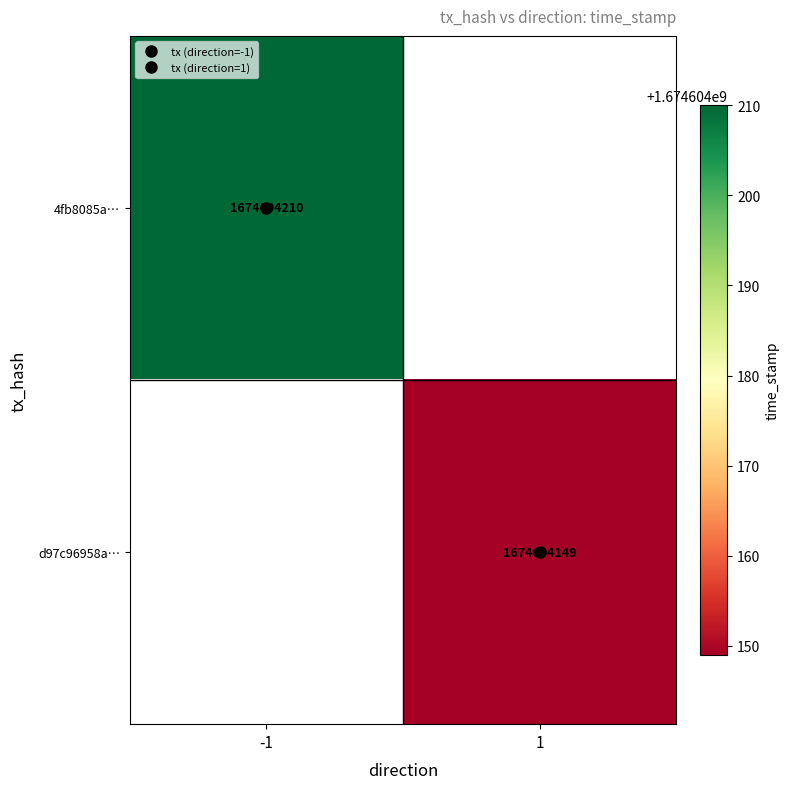

Which series has the largest total across all categories?

4fb8085a194608e32661c3d6c4dc5f5fa8db686